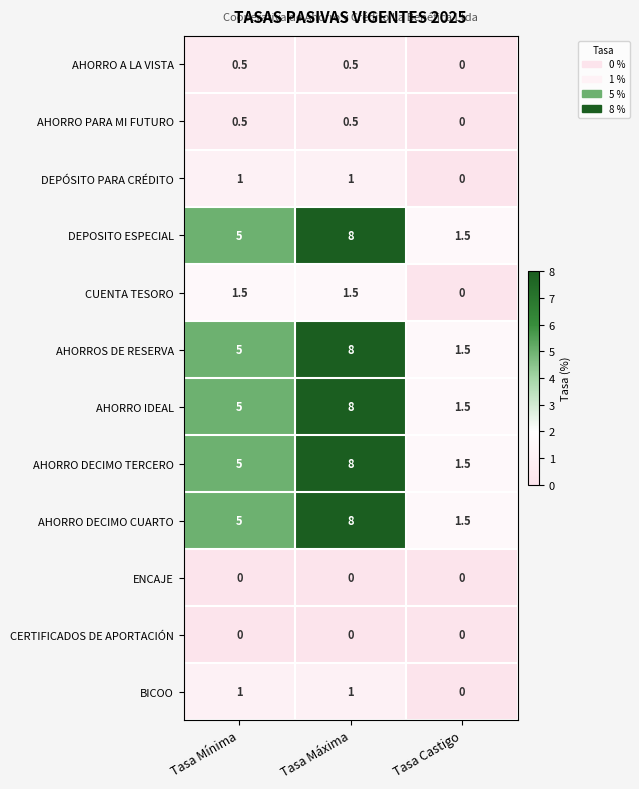

What is the spread (max minus min) of values at Tasa Mínima?

5.0